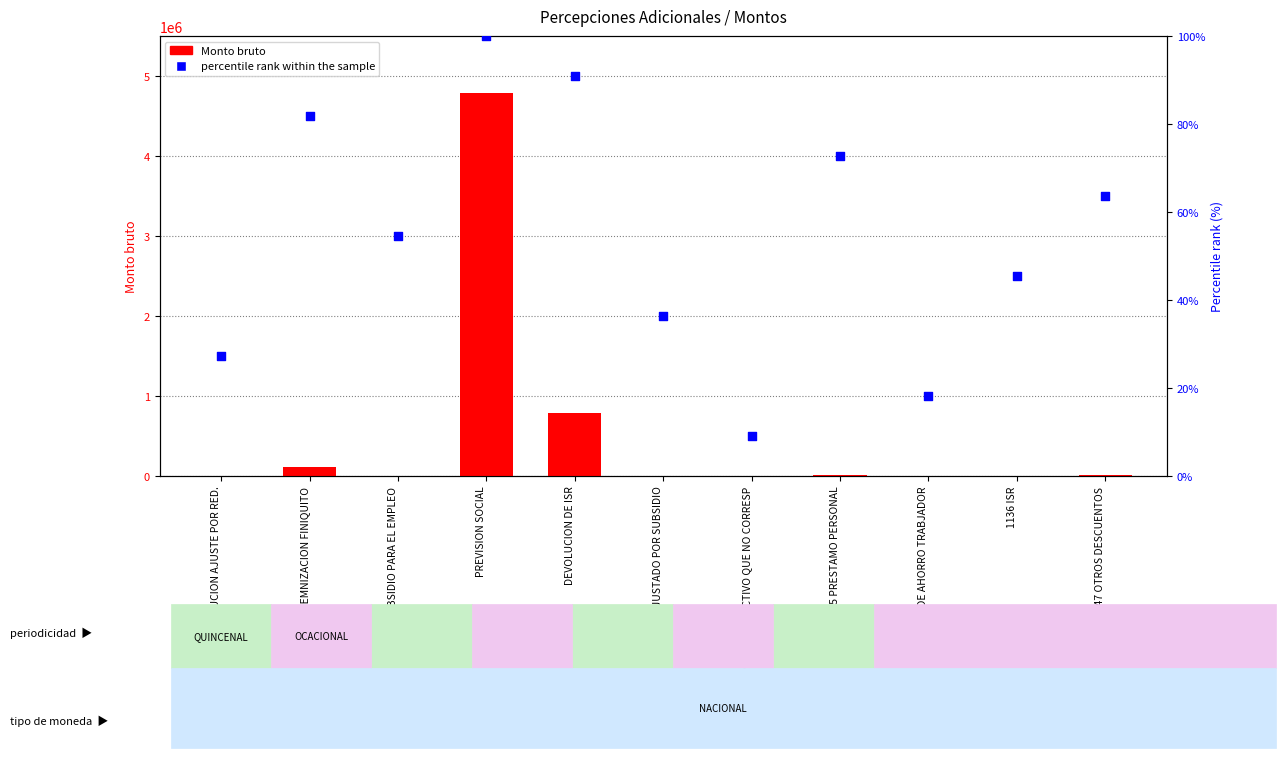

Which series contains the highest Y value?

Monto bruto